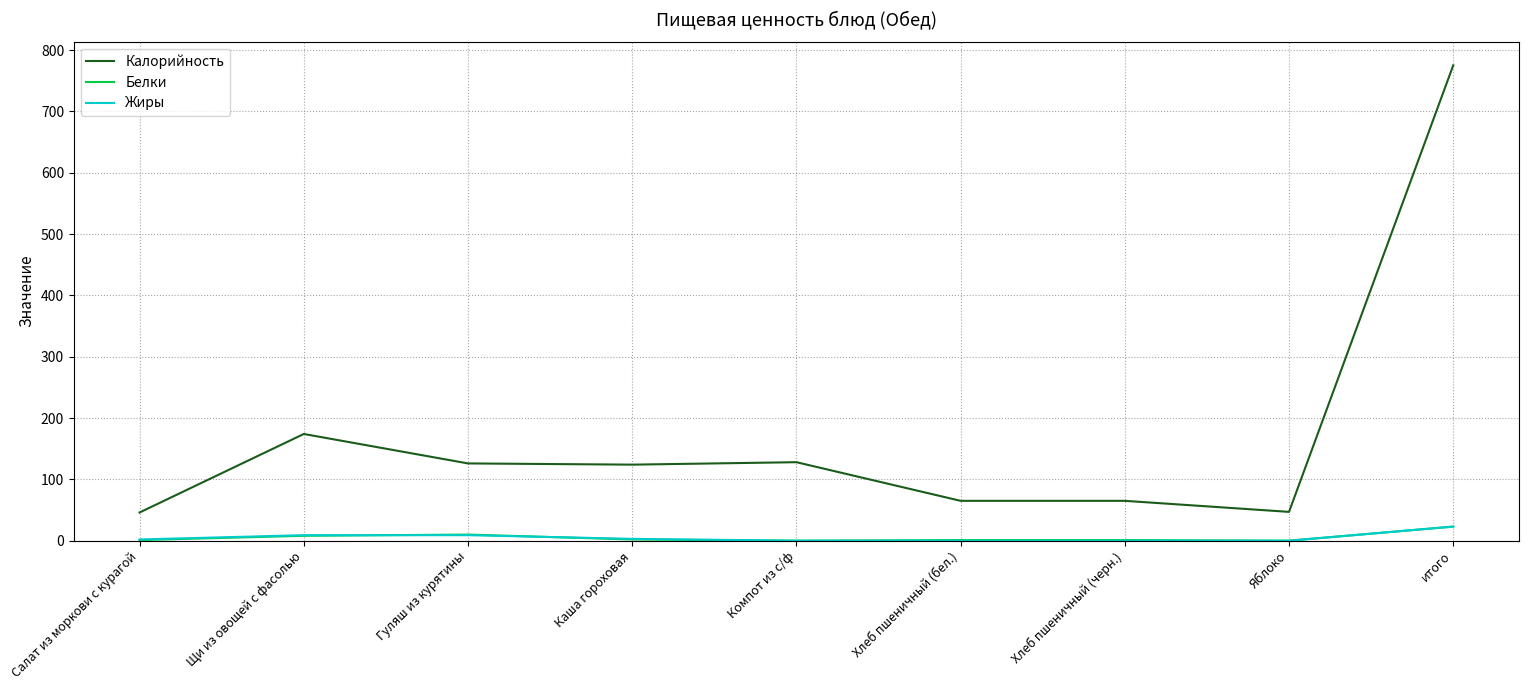

True or false: Калорийность has a value of 124 at Каша гороховая.

True